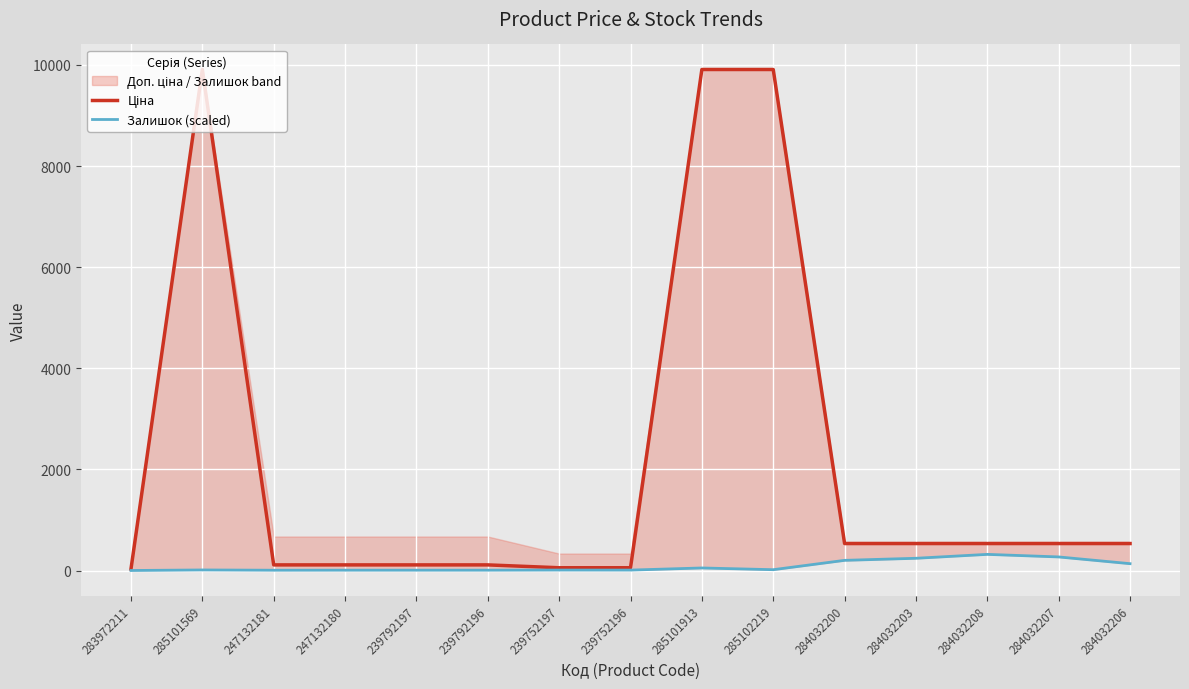

True or false: Залишок (scaled) has a value of 5.8 at 239792196.

False